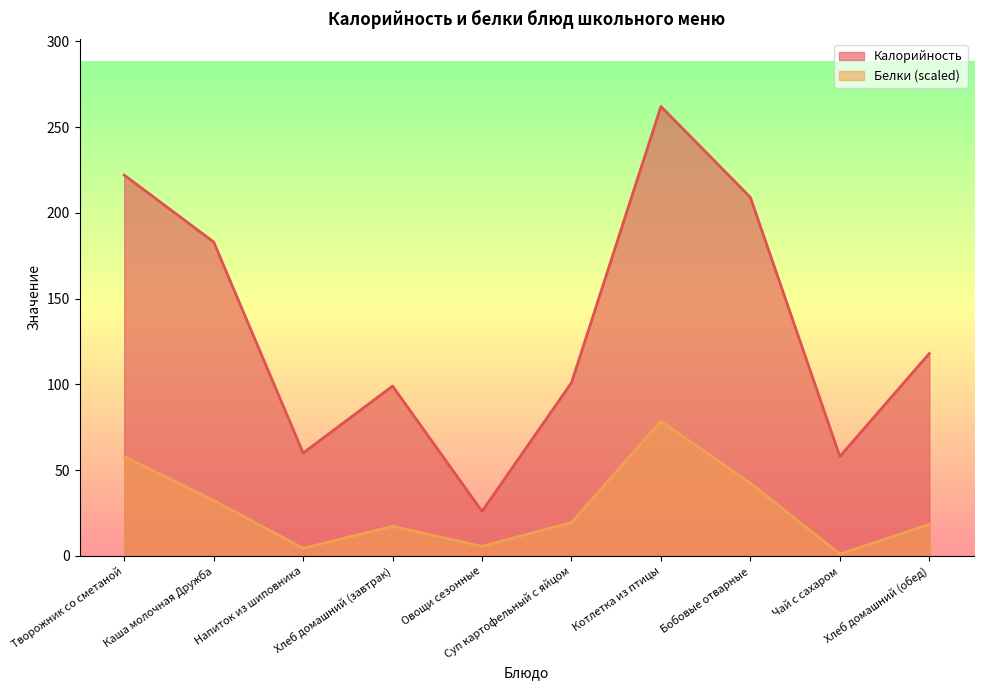

At how many categories does at least one series exceed 211?

2